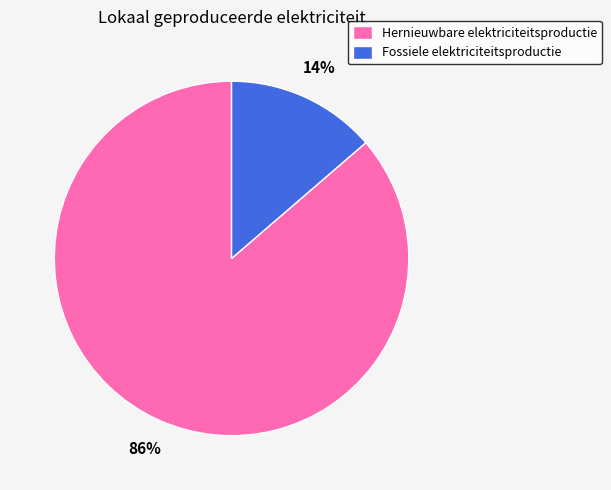

Count the number of slices in the pie.

2